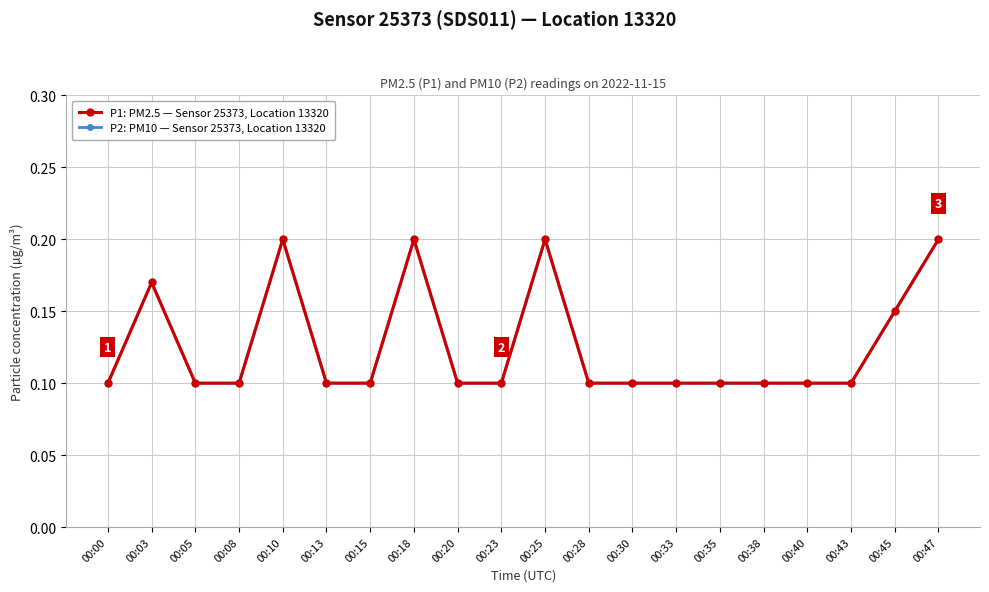

True or false: P2: PM10 — Sensor 25373, Location 13320 and P1: PM2.5 — Sensor 25373, Location 13320 intersect in this chart.

False